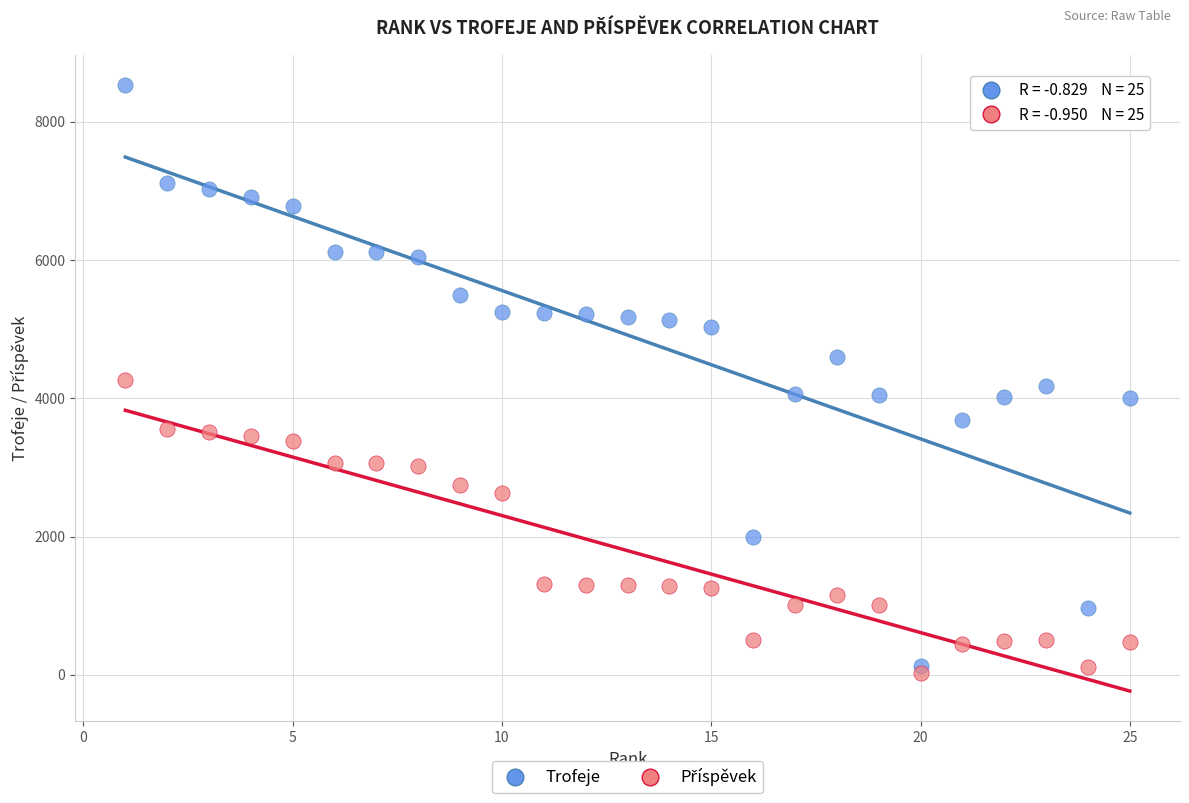

What is the X range (max minus min) for the scatter plot?

24